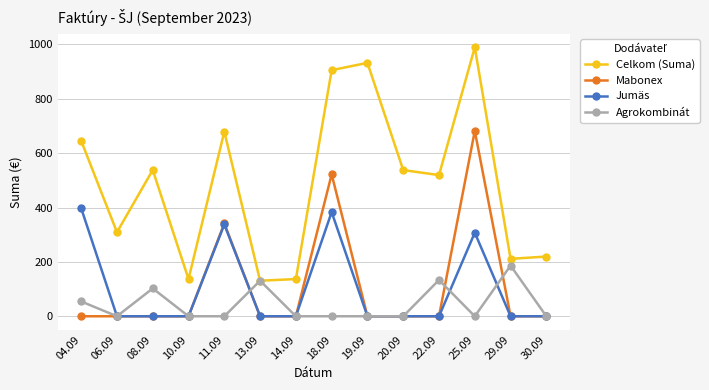

What is the label of the 10th point from the right?

11.09